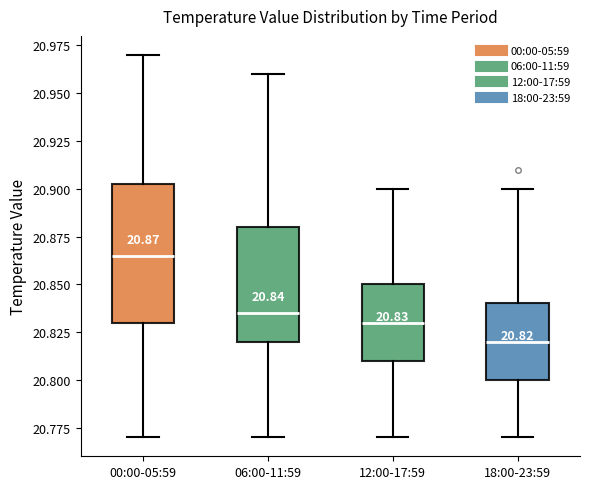

Which box is the tallest, from its lower edge to its upper edge?

00:00-05:59